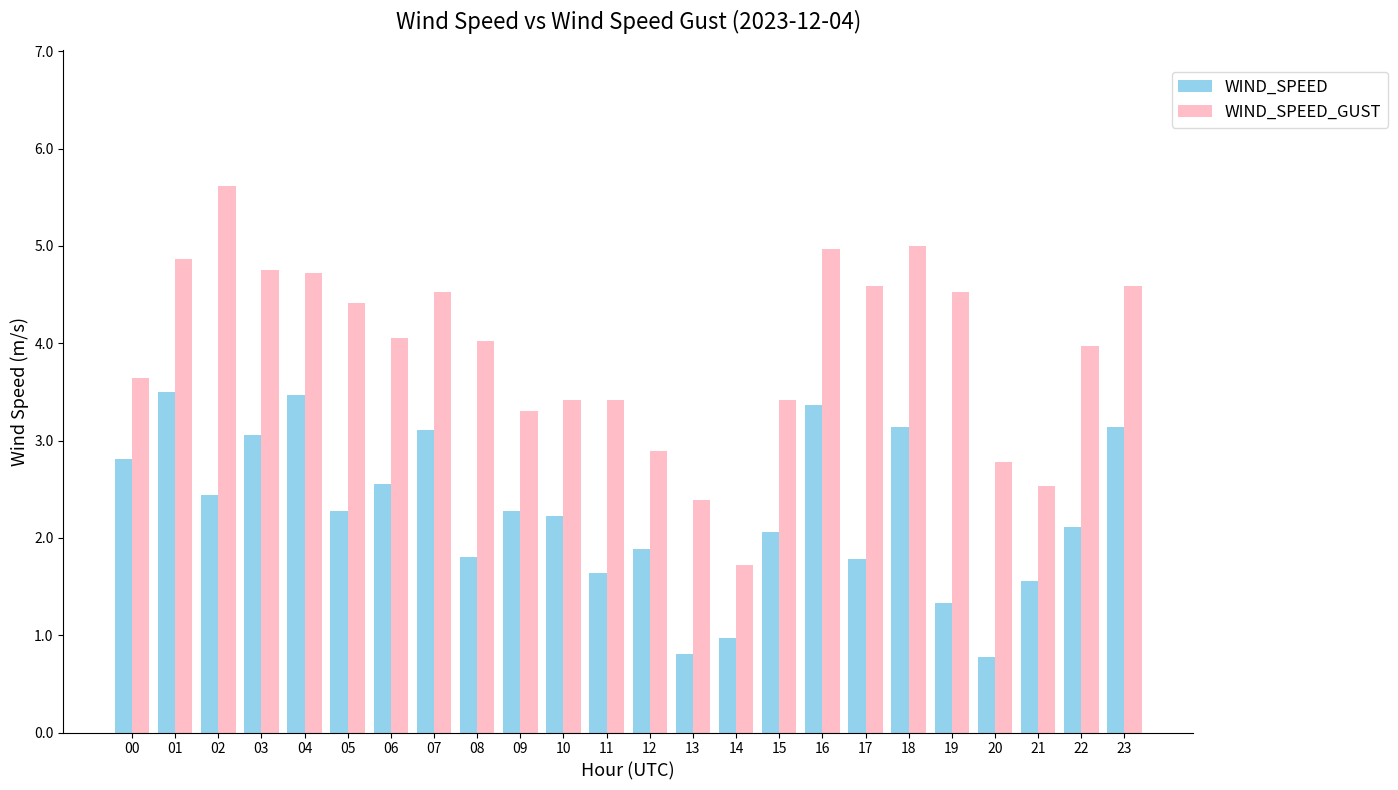

How many data points in WIND_SPEED are less than 2?

9